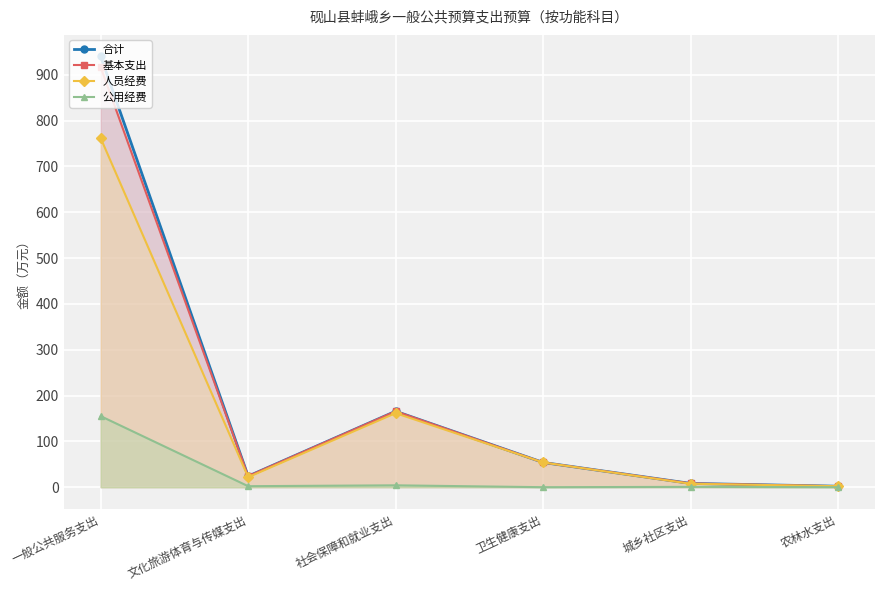

At which category does 公用经费 reach its first local valley?

文化旅游体育与传媒支出